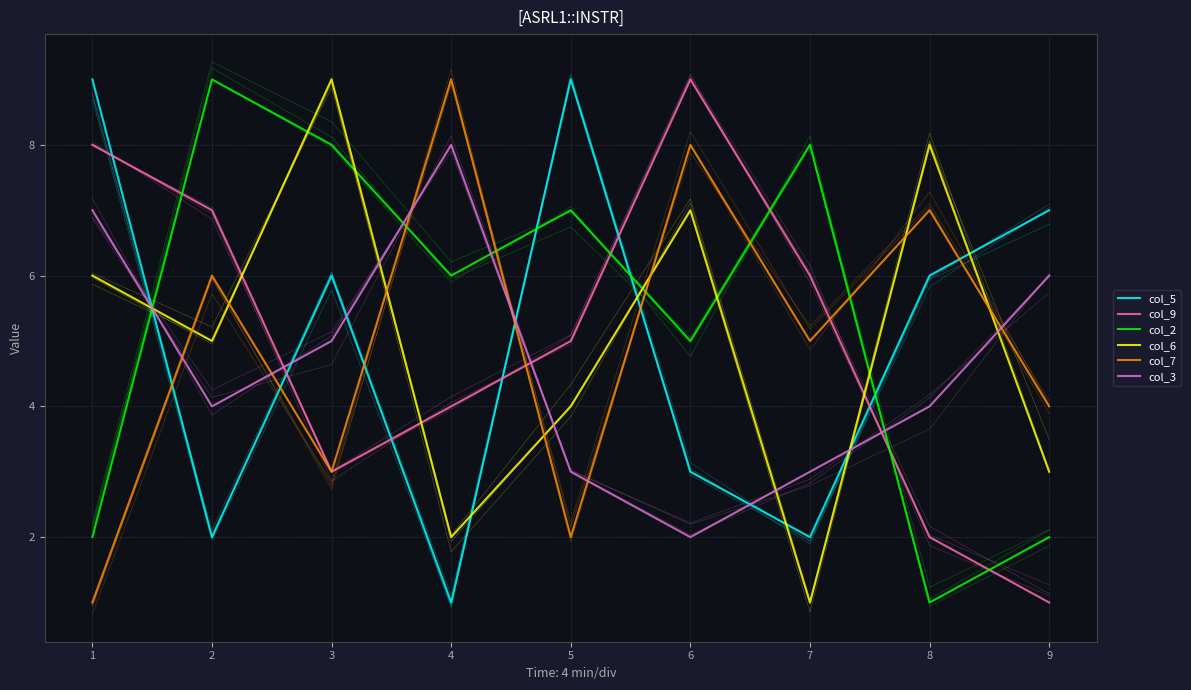

Rank the categories by col_6 value from lowest to highest.

6, 3, 8, 4, 1, 0, 5, 7, 2